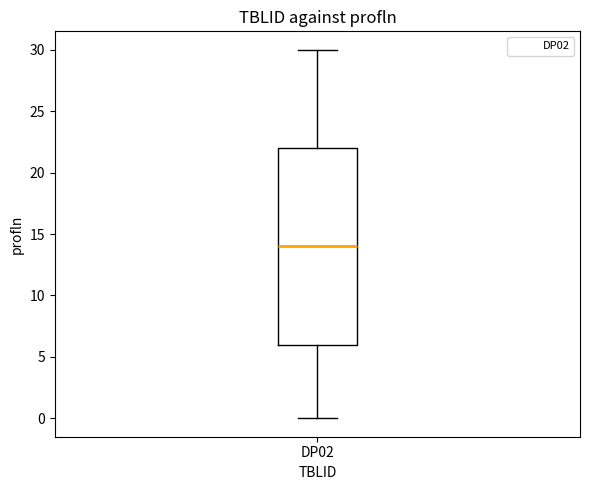

Where does the upper whisker of the box for DP02 end on the y-axis? The values are not printed on the chart, so give them approximately, as read against the axis.

30